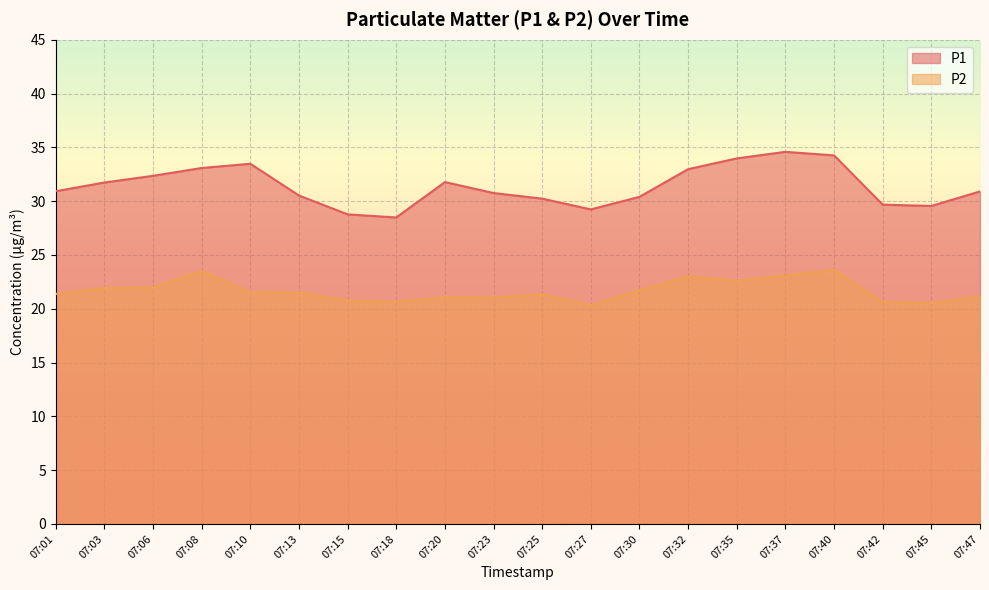

Is it true that P1 equals 28.5 at 07:18?

True